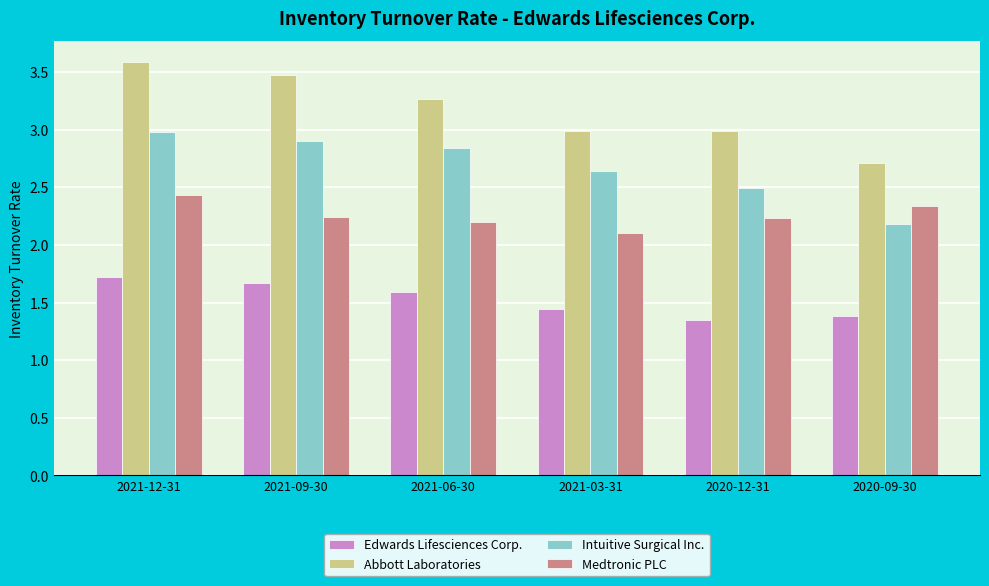

At which category is the sum across all series the highest?

2021-12-31